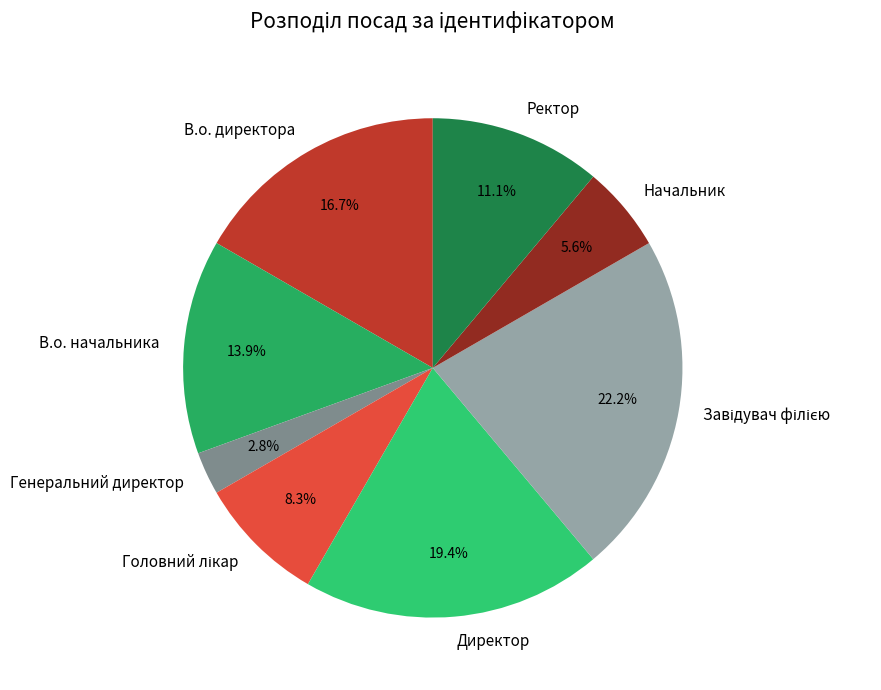

To the nearest percent, what is the difference between the Директор and Генеральний директор slice percentages?

17%